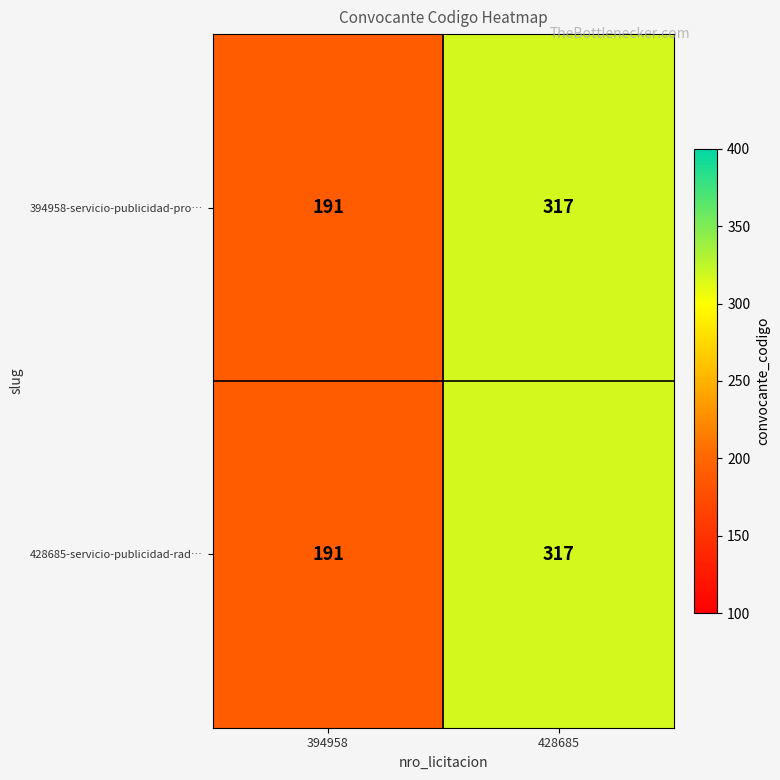

The value of 394958-servicio-publicidad-pro… at 394958 is 191. True or false?

True